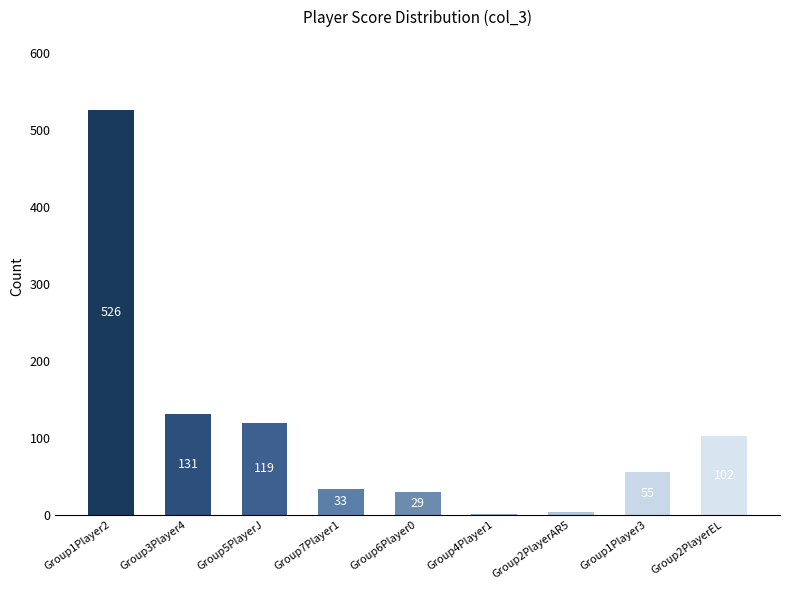

What is the difference between the values at Group1Player2 and Group1Player3?

471